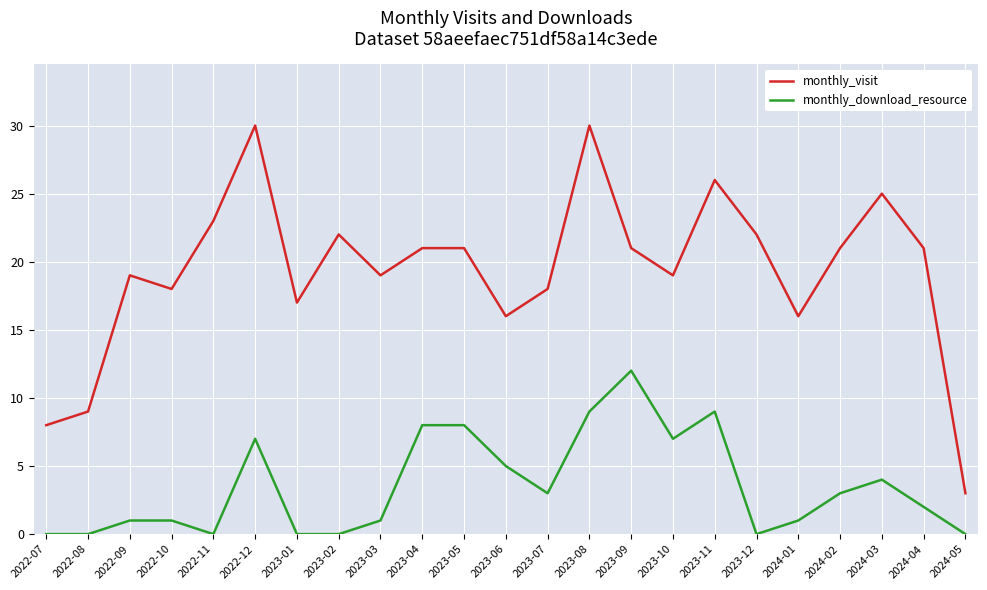

Which series has the largest range (max minus min)?

monthly_visit